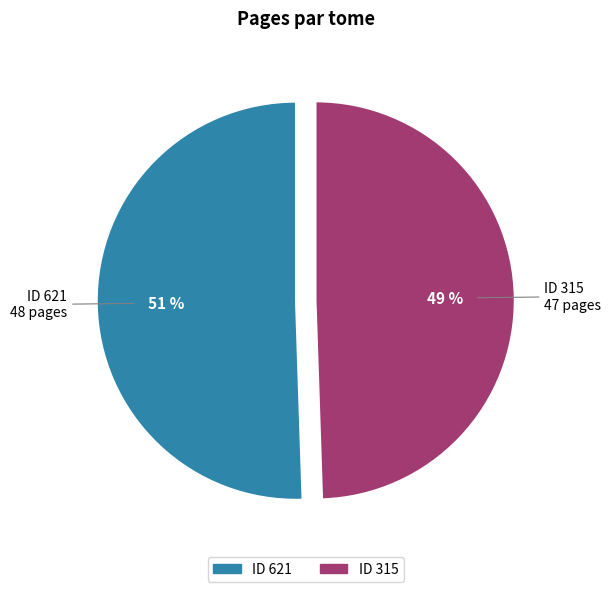

Does any single category account for the majority?

Yes